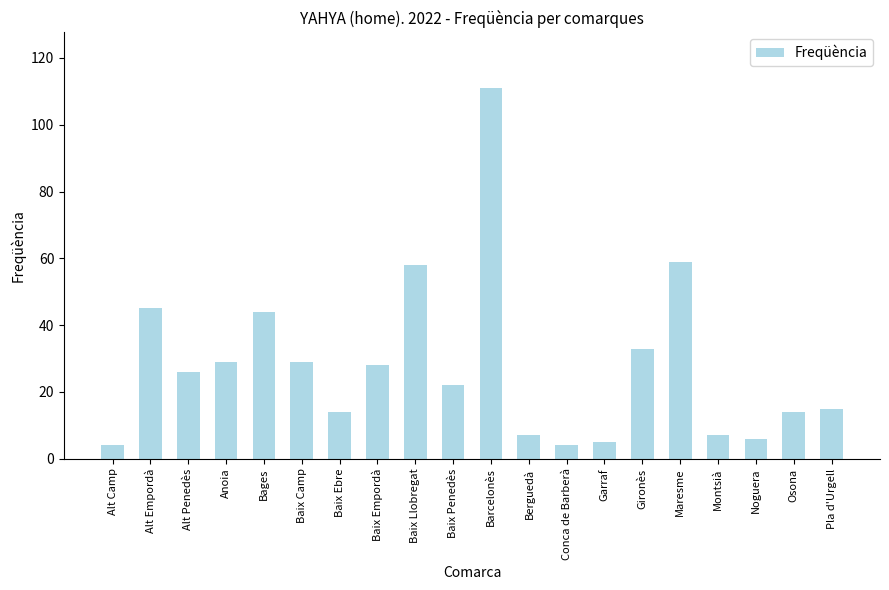

What value does the data have at Noguera?

6